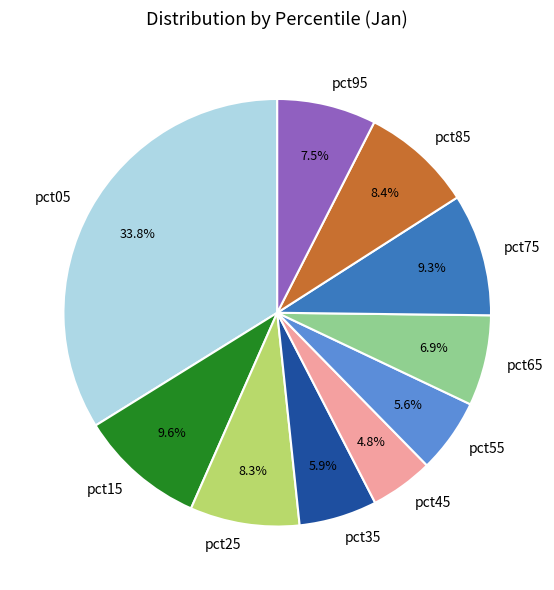

Count the number of slices in the pie.

10